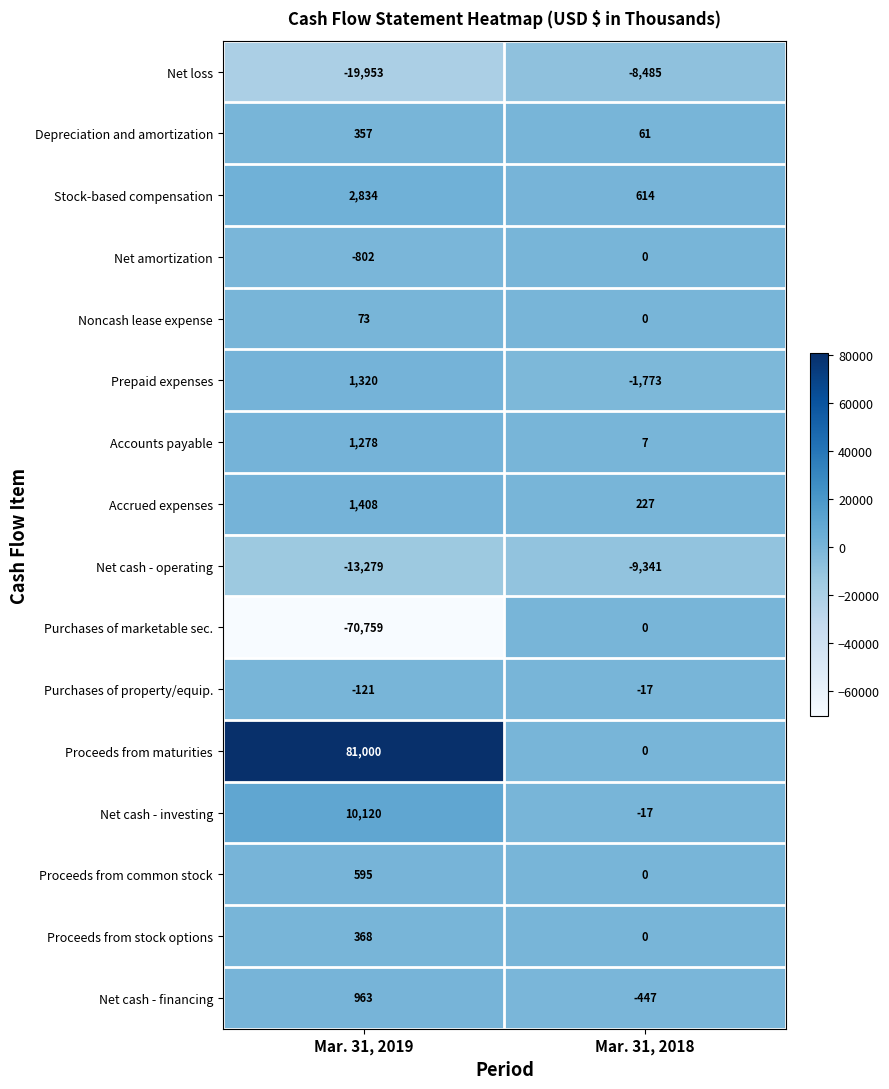

What is the difference between the Proceeds from common stock values at Mar. 31, 2018 and Mar. 31, 2019?

595